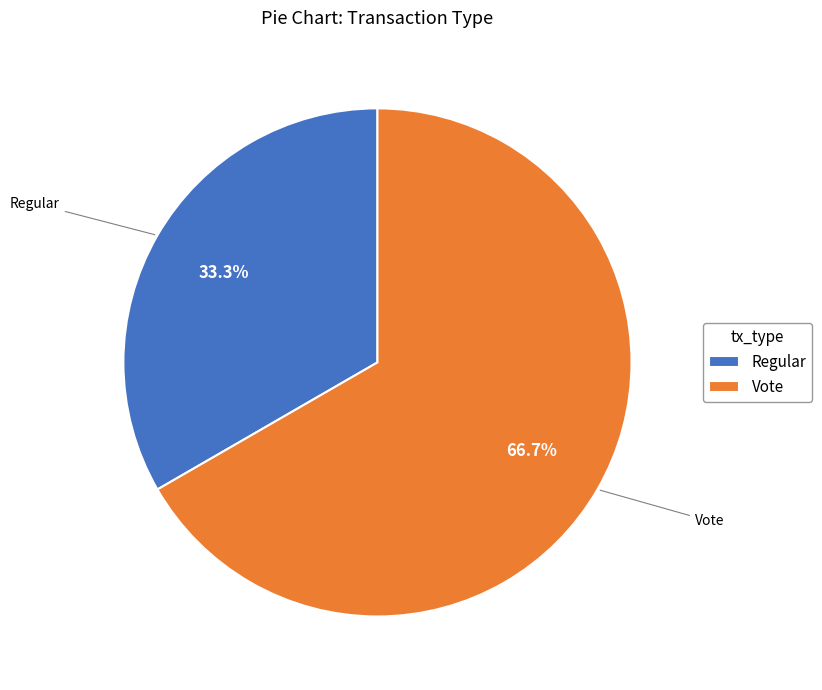

What is the total percentage of Vote and Regular?

100.0%